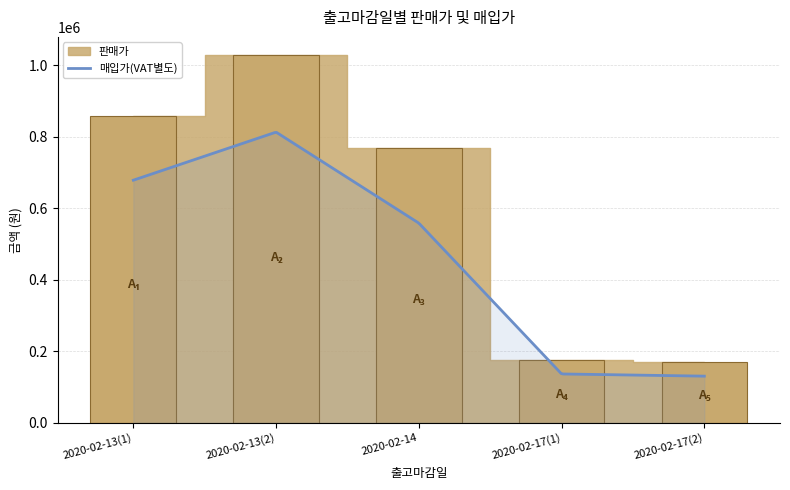

What is the highest value of the 매입가(VAT별도) series?

812203.8